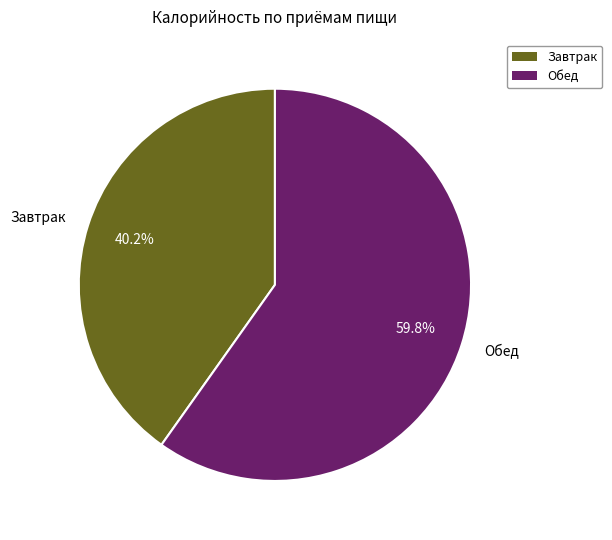

Does Обед account for over 50% of the chart?

Yes